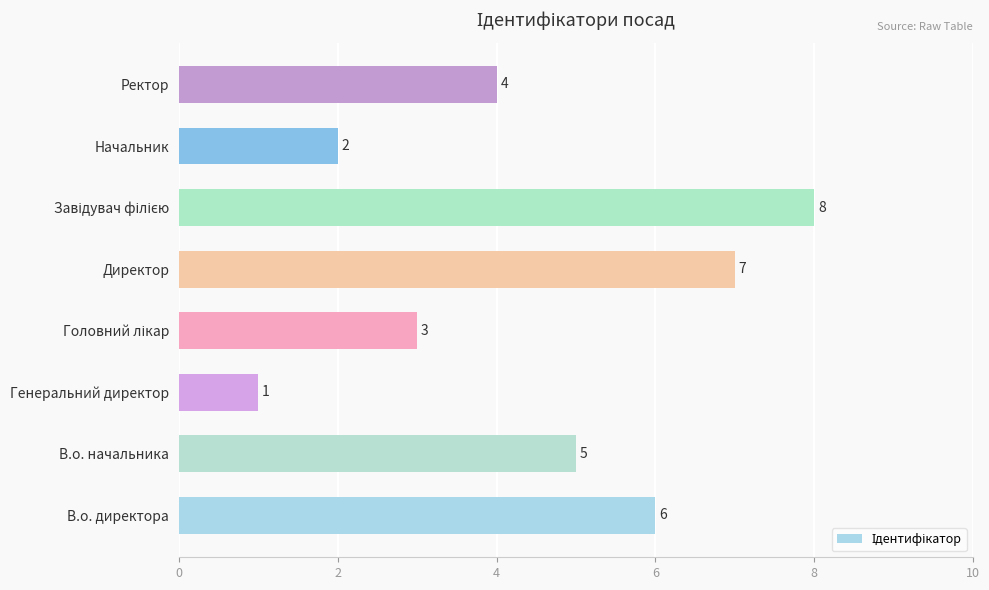

Approximately how many times larger is the value at Директор compared to В.о. директора?

1.2